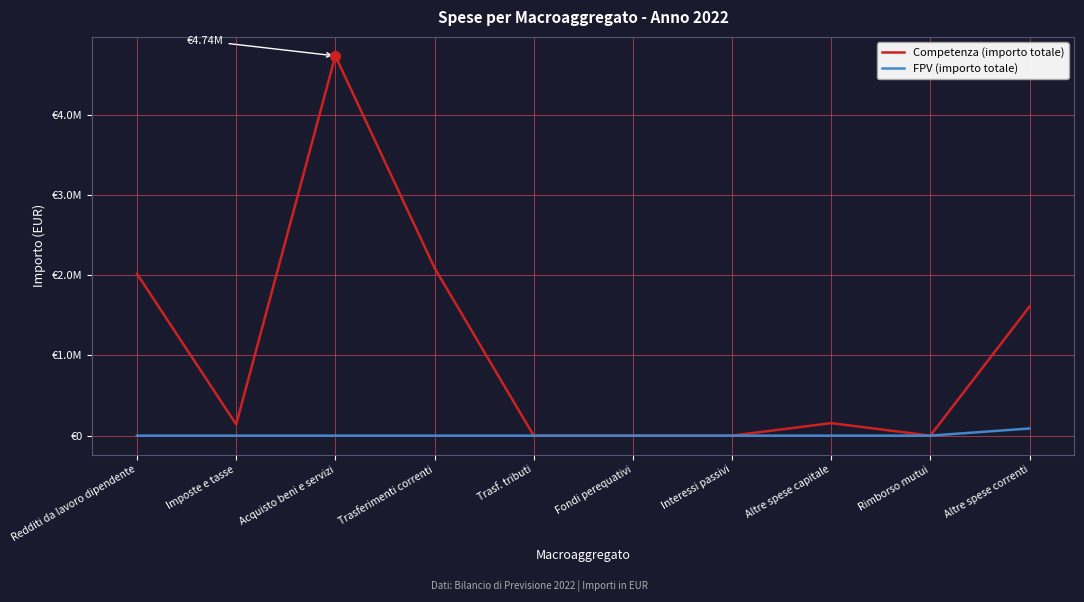

What are all the series names shown in the legend?

Competenza (importo totale), FPV (importo totale)